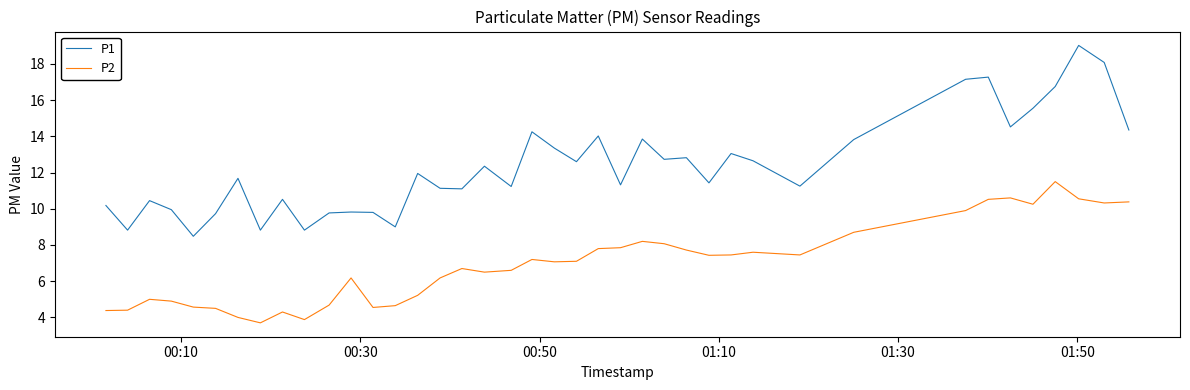

Which series has the widest spread of values?

P1